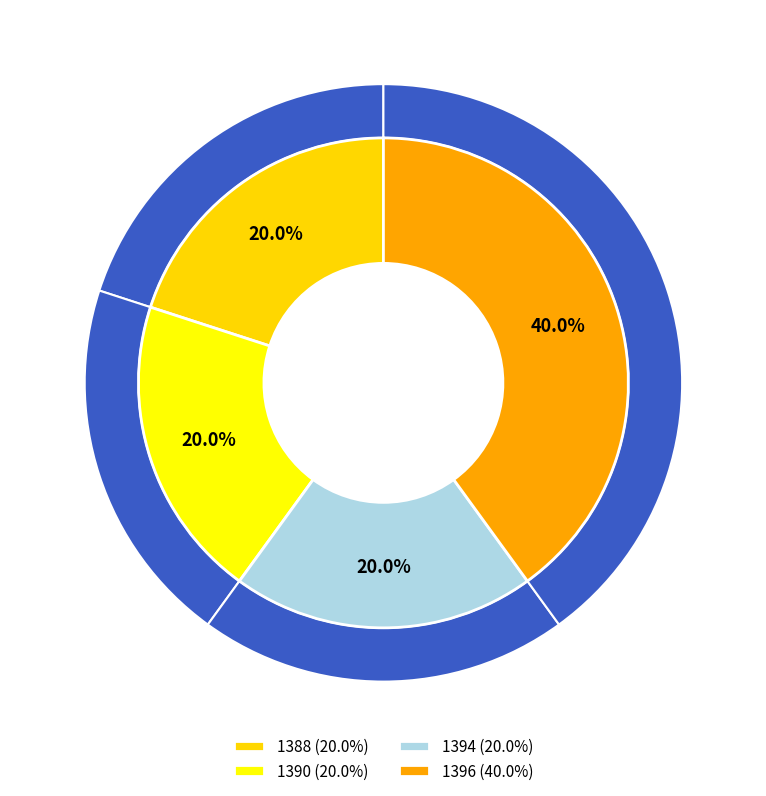

To the nearest percent, what is the combined percentage of 1396 and 1388?

60%